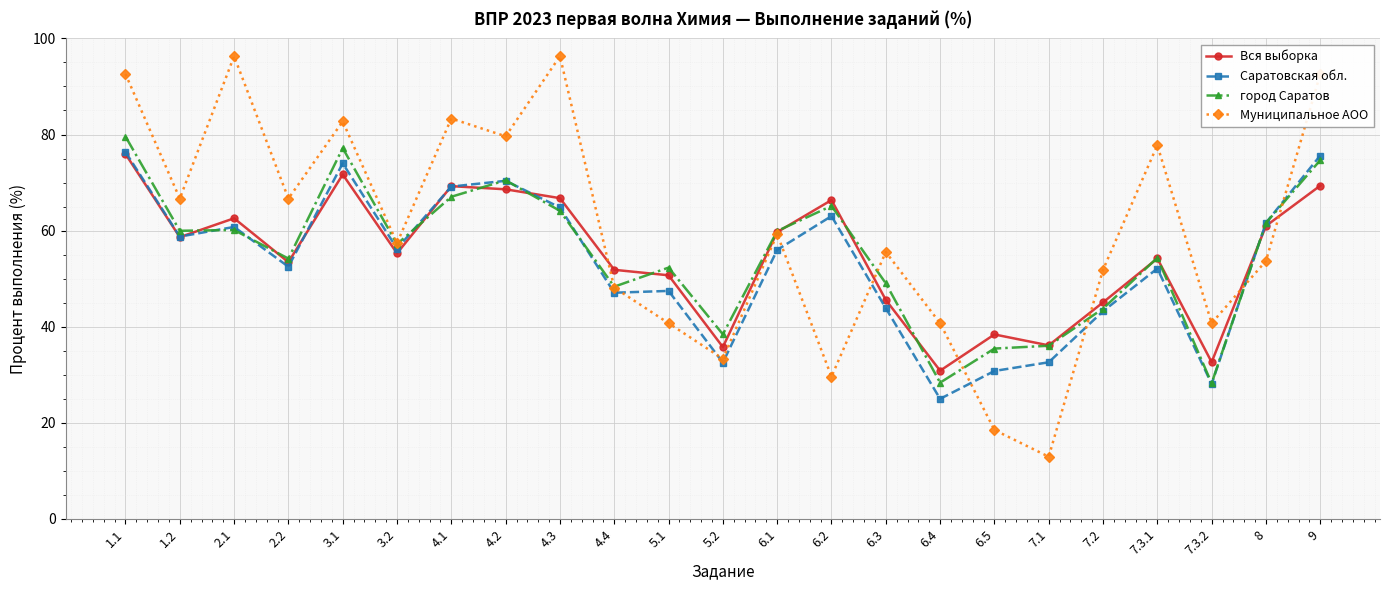

Count the number of data series in this chart.

4